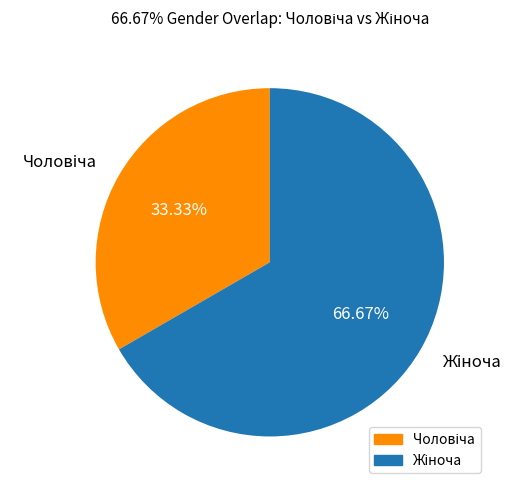

Does any single category account for the majority?

Yes